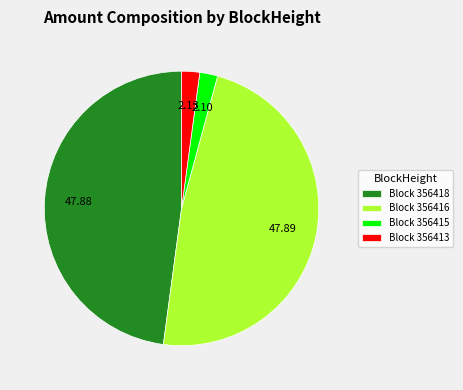

Is the sum of Block 356413 and Block 356415 greater than half?

No